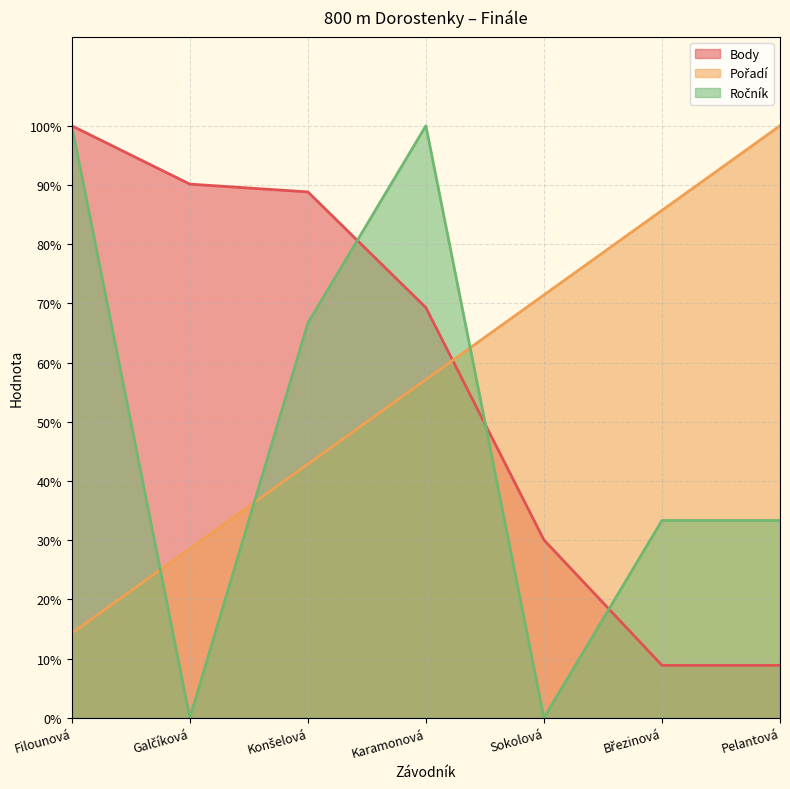

What is the value of the Pořadí point at the 5th from the left?

71.4